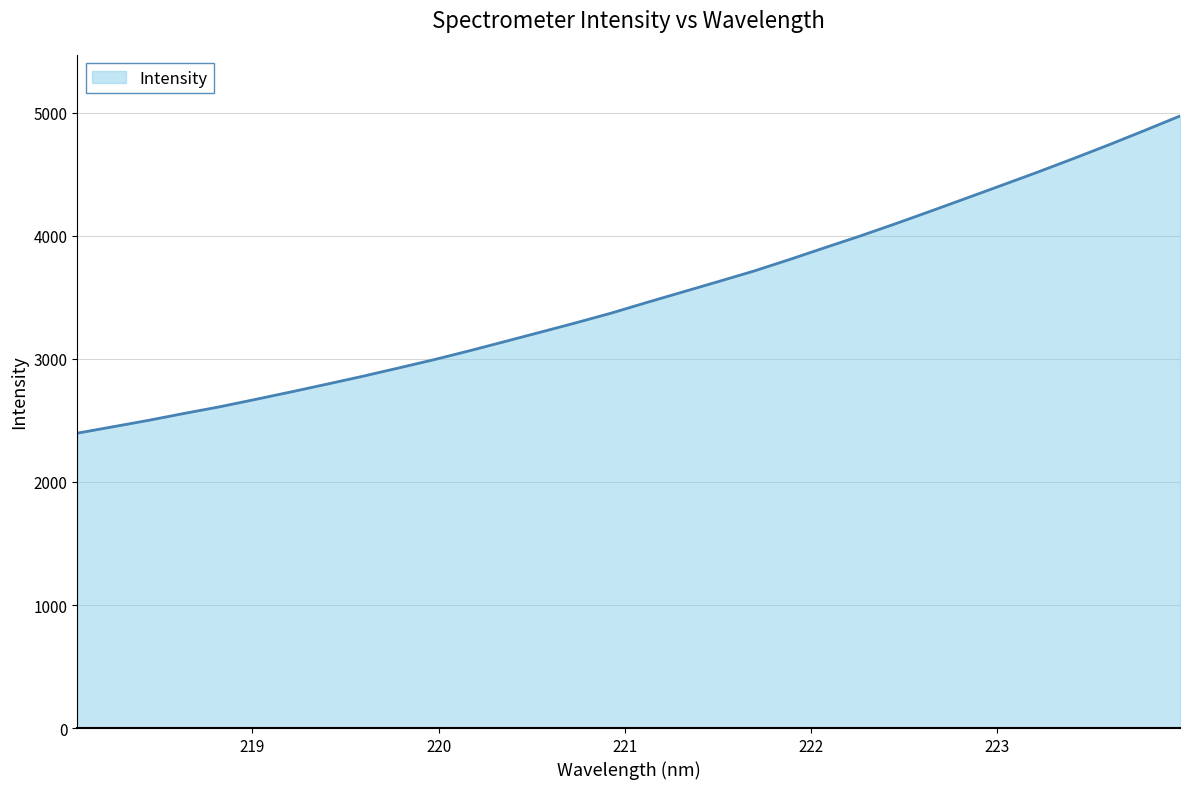

What is the greatest value displayed?

4974.9